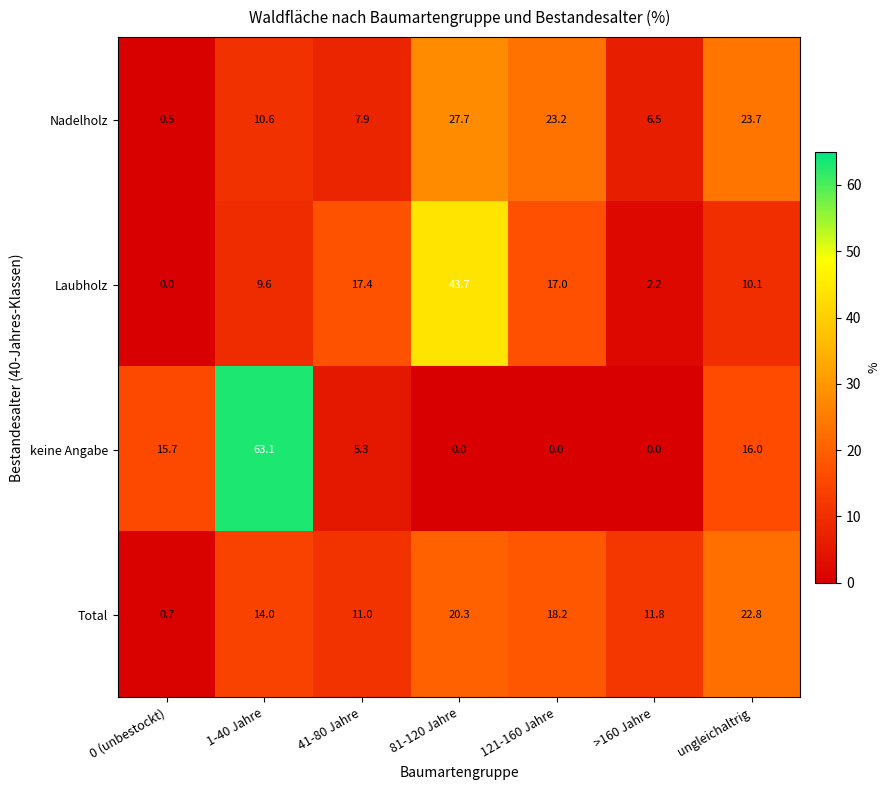

What is the sum of all Total values?

98.8